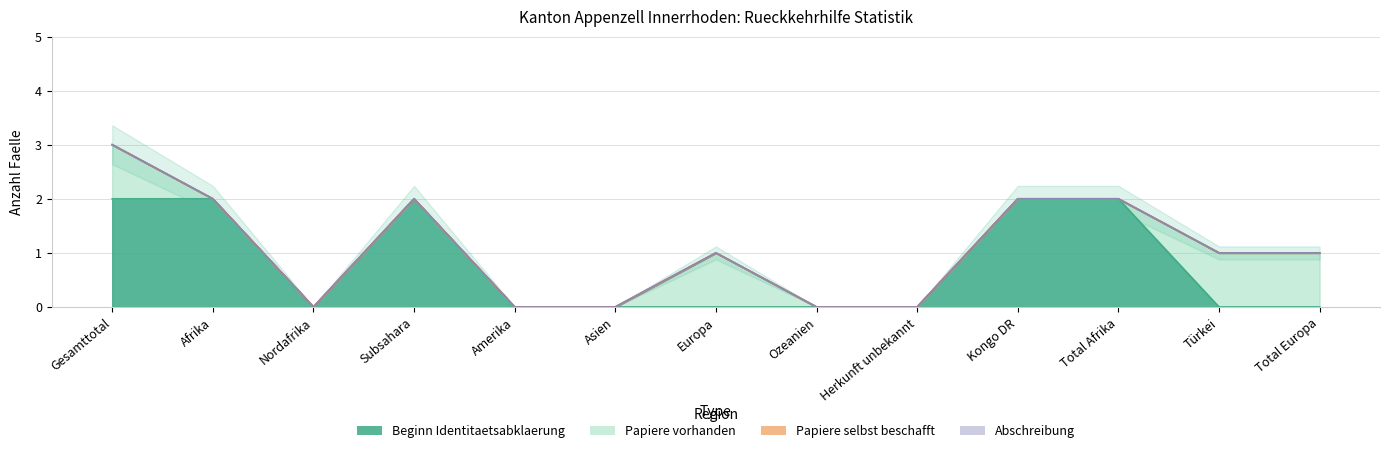

Which label corresponds to the smallest value in the chart?

Nordafrika